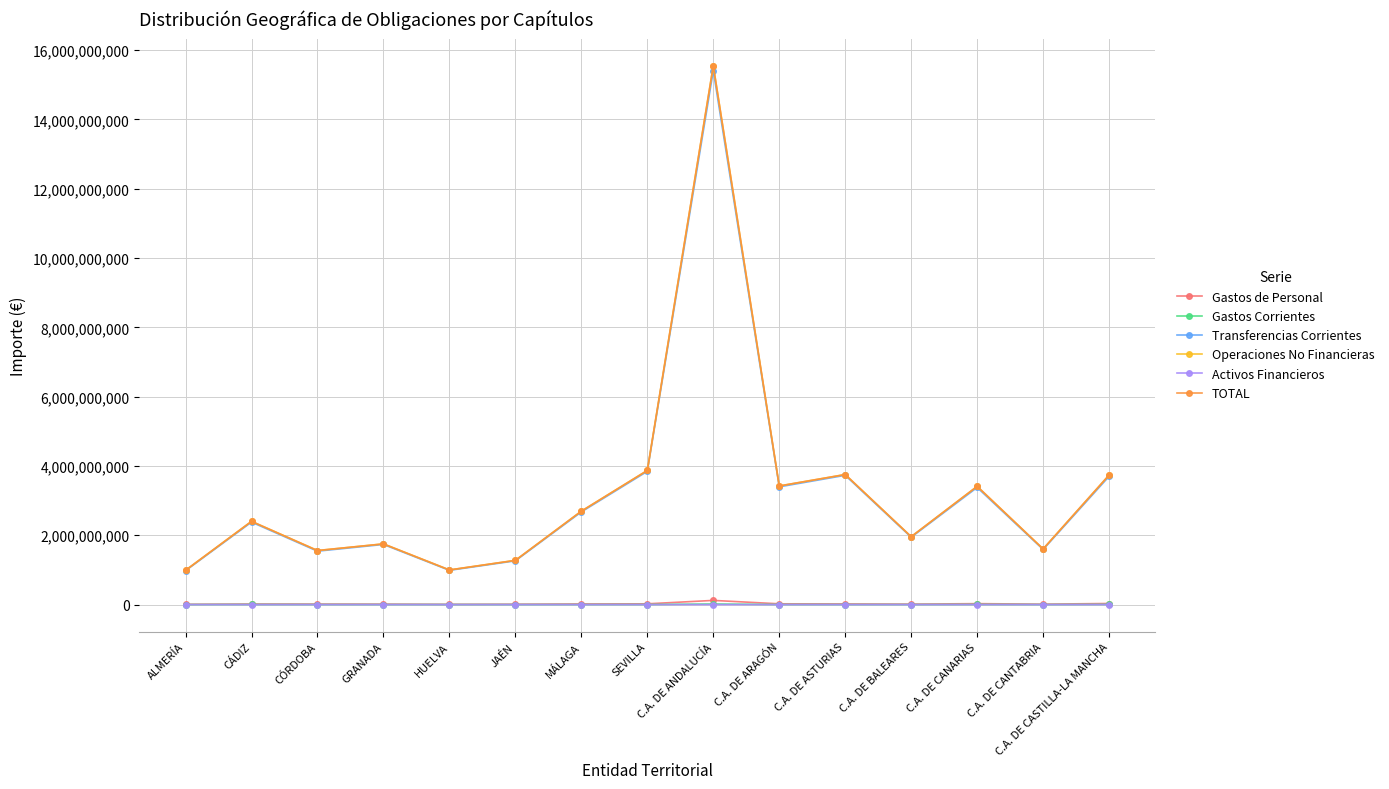

Where does the Gastos Corrientes series first go above 2297888?

CÁDIZ